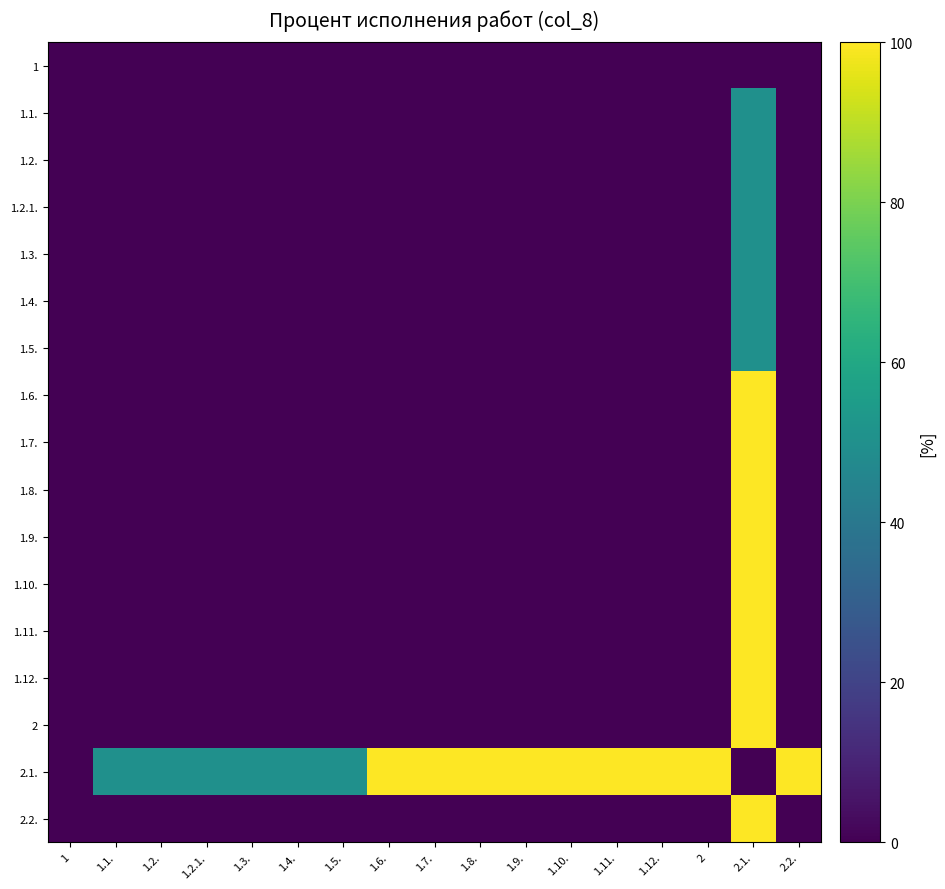

Which label corresponds to the smallest value in the chart?

1